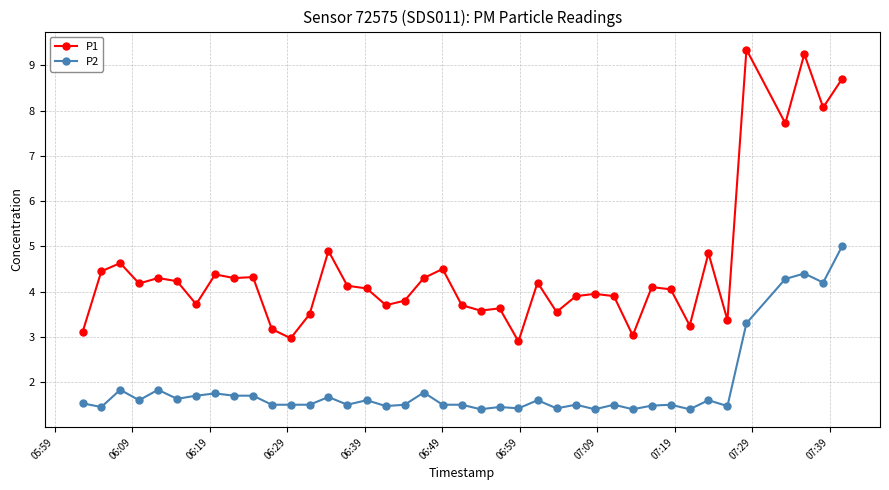

Which series has the largest total across all categories?

P1